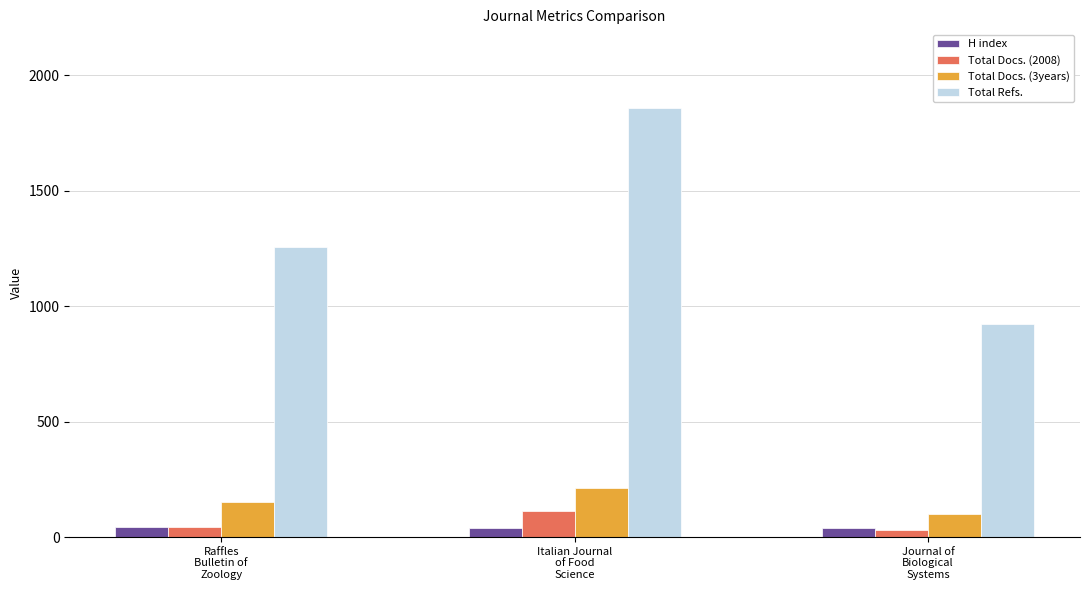

What are all the series names shown in the legend?

H index, Total Docs. (2008), Total Docs. (3years), Total Refs.